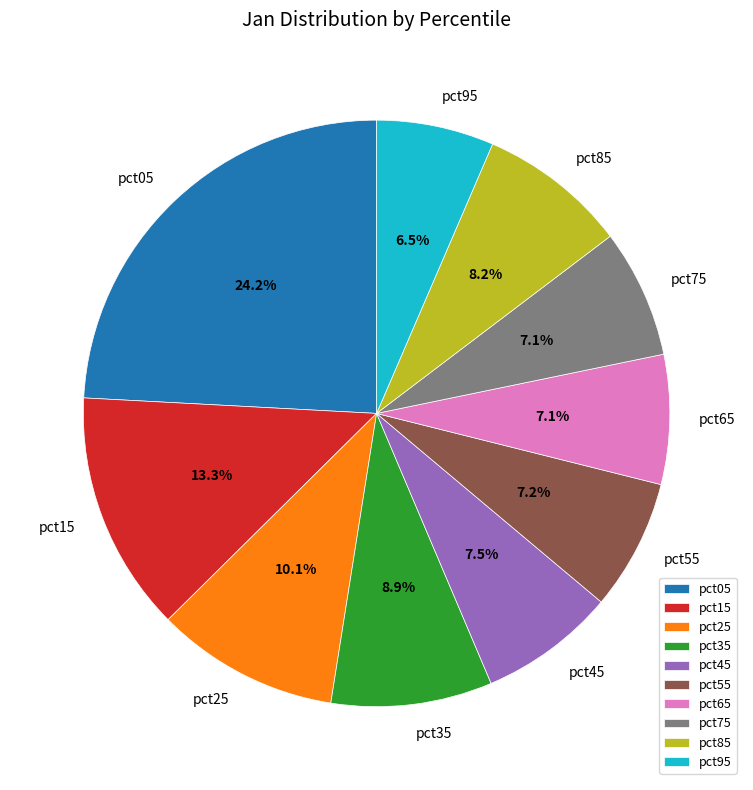

What is the smallest slice in the pie chart?

pct95